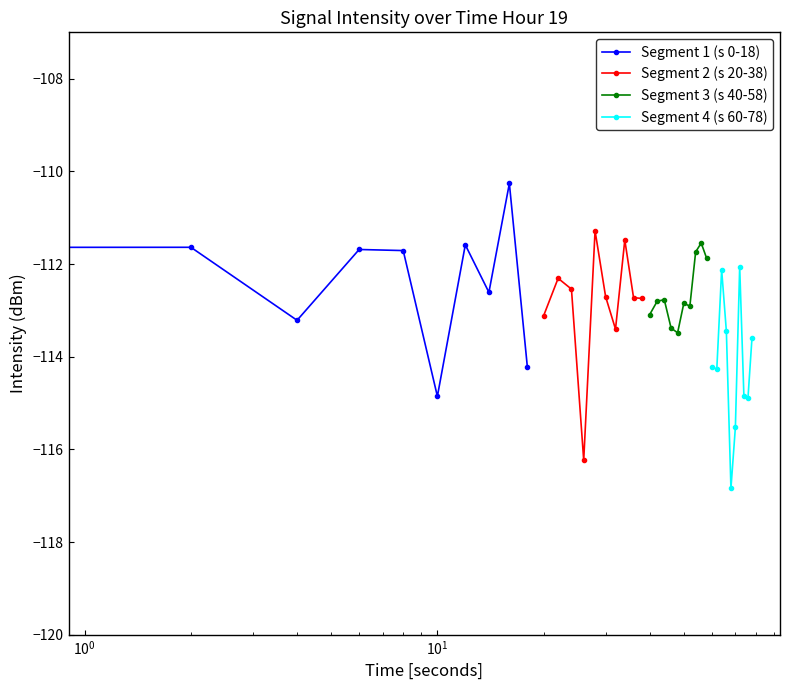

How many distinct data groups are displayed?

4